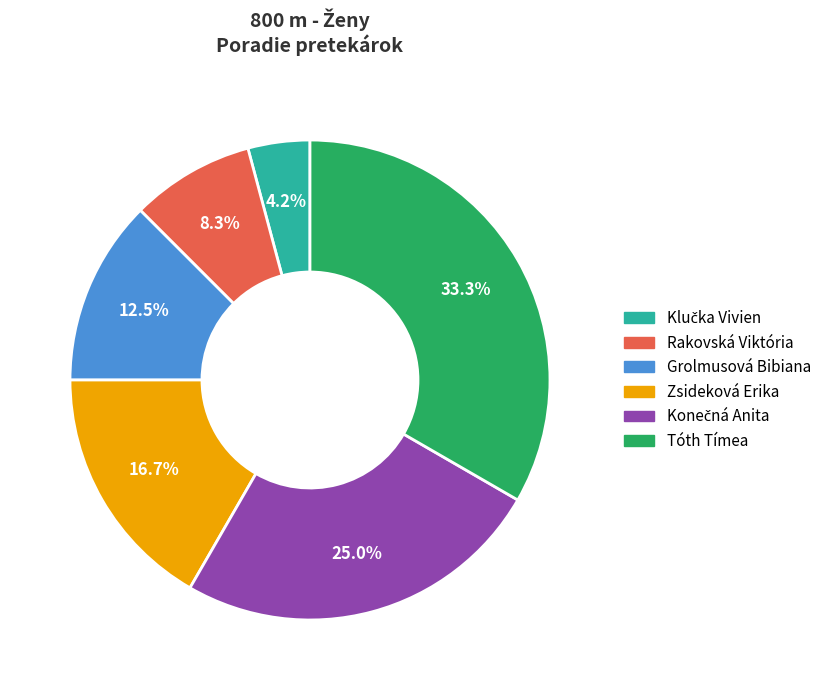

Which category has the biggest portion of the pie?

Tóth Tímea